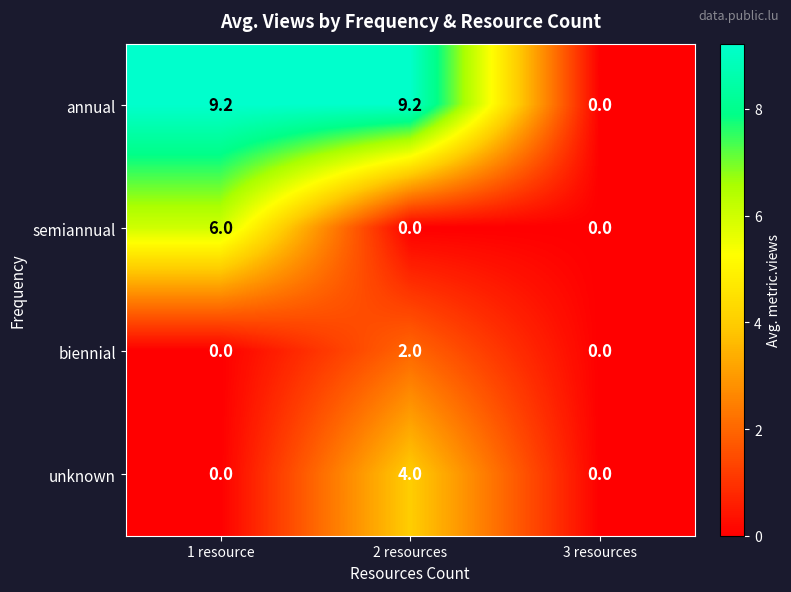

Rank the series by their maximum value, from lowest to highest.

biennial, unknown, semiannual, annual